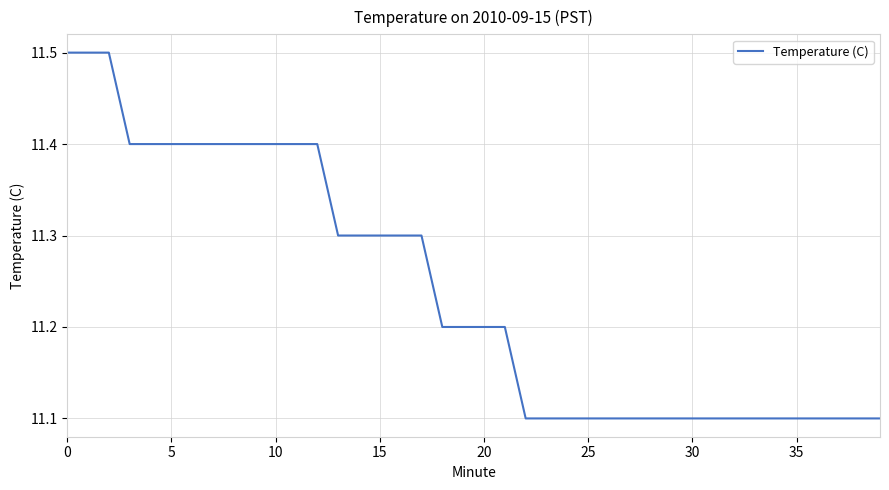

What is the smallest value displayed?

11.1